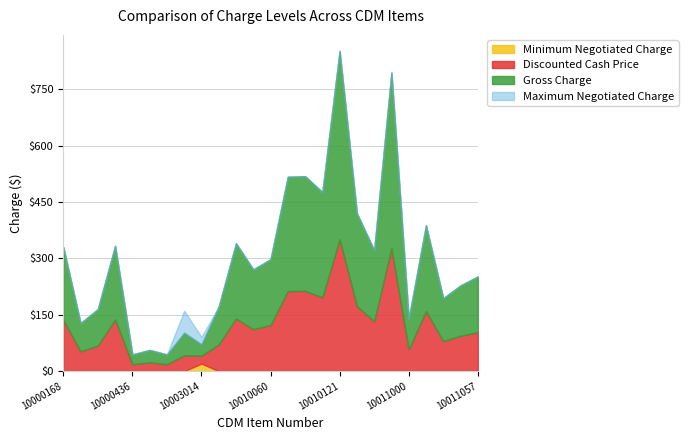

Between 10010121 and 10010140, which series saw the biggest shift?

Gross Charge